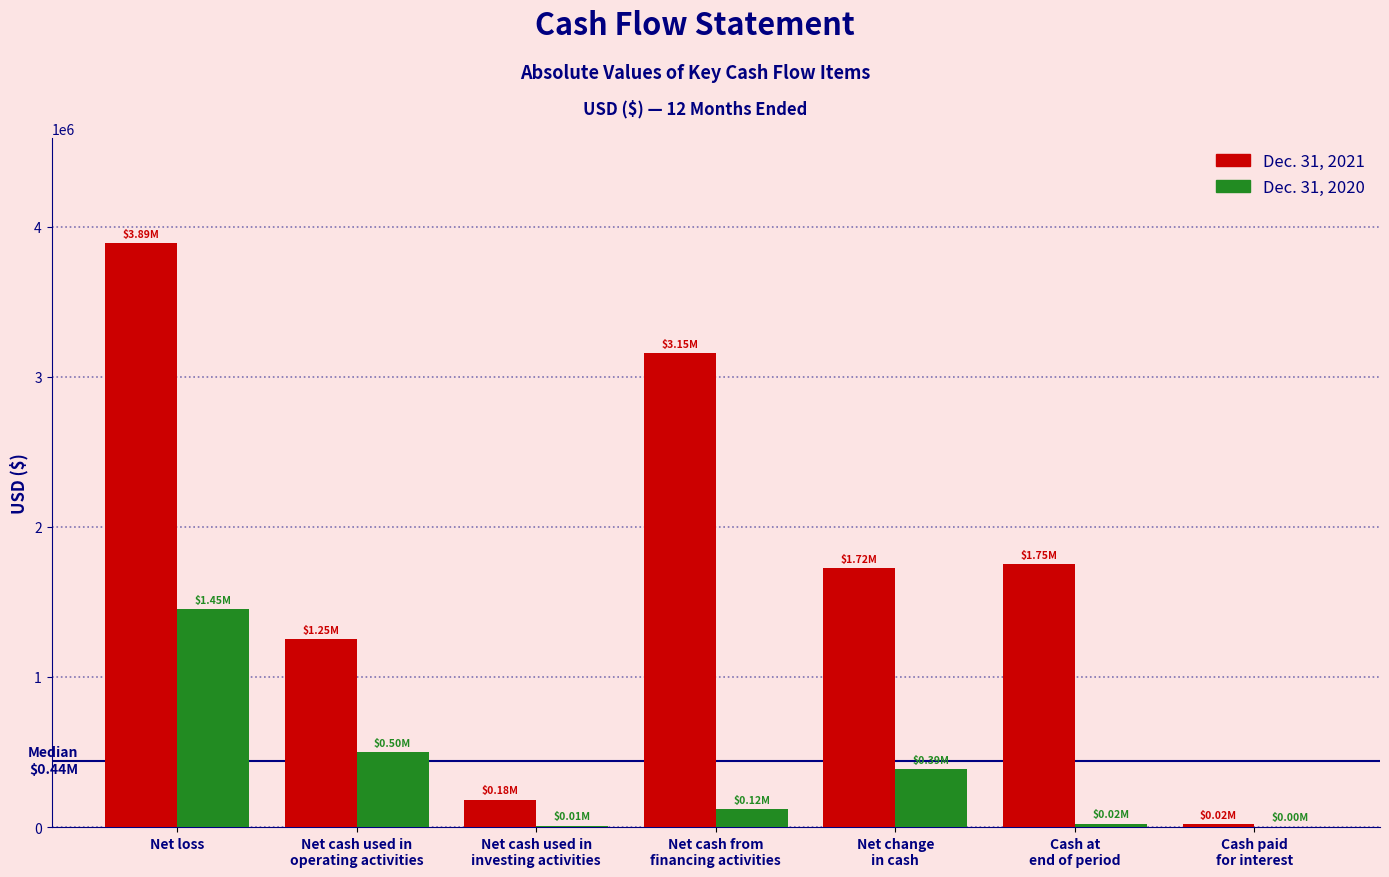

At which category is the sum across all series the highest?

Net loss